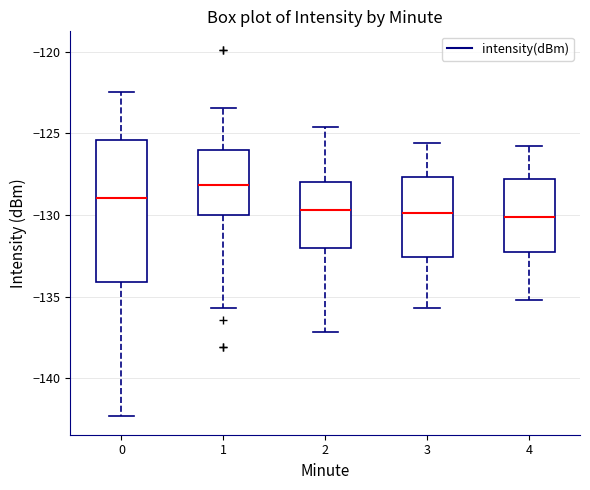

Reading left to right, read every box against the y-axis: the position of its median line, the range the box covers, and the ends of its whiskers. The values are not printed on the chart, so give them approximately, as read against the axis.

0: median -129.0, box -134.0 to -125.5, whiskers -142.5 to -122.5
1: median -128.0, box -130.0 to -126.0, whiskers -135.5 to -123.5
2: median -129.5, box -132.0 to -128.0, whiskers -137.0 to -124.5
3: median -130.0, box -132.5 to -127.5, whiskers -135.5 to -125.5
4: median -130.0, box -132.0 to -128.0, whiskers -135.0 to -126.0